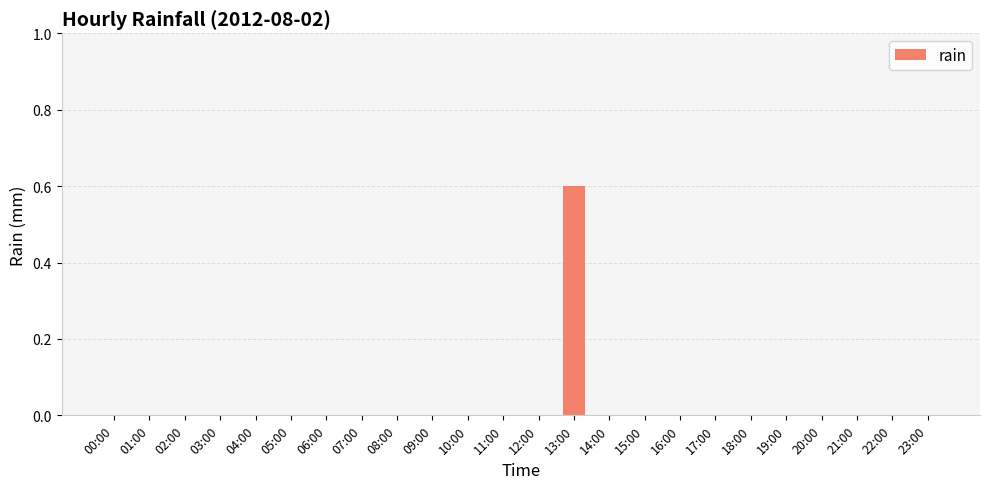

Reading left to right, list all the values displayed in this chart.

00:00=0.0	01:00=0.0	02:00=0.0	03:00=0.0	04:00=0.0	05:00=0.0	06:00=0.0	07:00=0.0	08:00=0.0	09:00=0.0	10:00=0.0	11:00=0.0	12:00=0.0	13:00=0.6	14:00=0.0	15:00=0.0	16:00=0.0	17:00=0.0	18:00=0.0	19:00=0.0	20:00=0.0	21:00=0.0	22:00=0.0	23:00=0.0